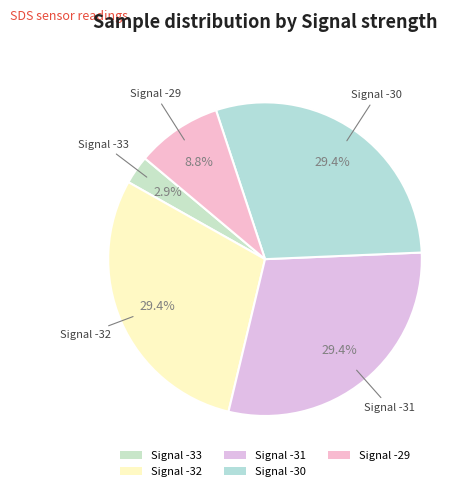

Is there a majority slice in this chart?

No